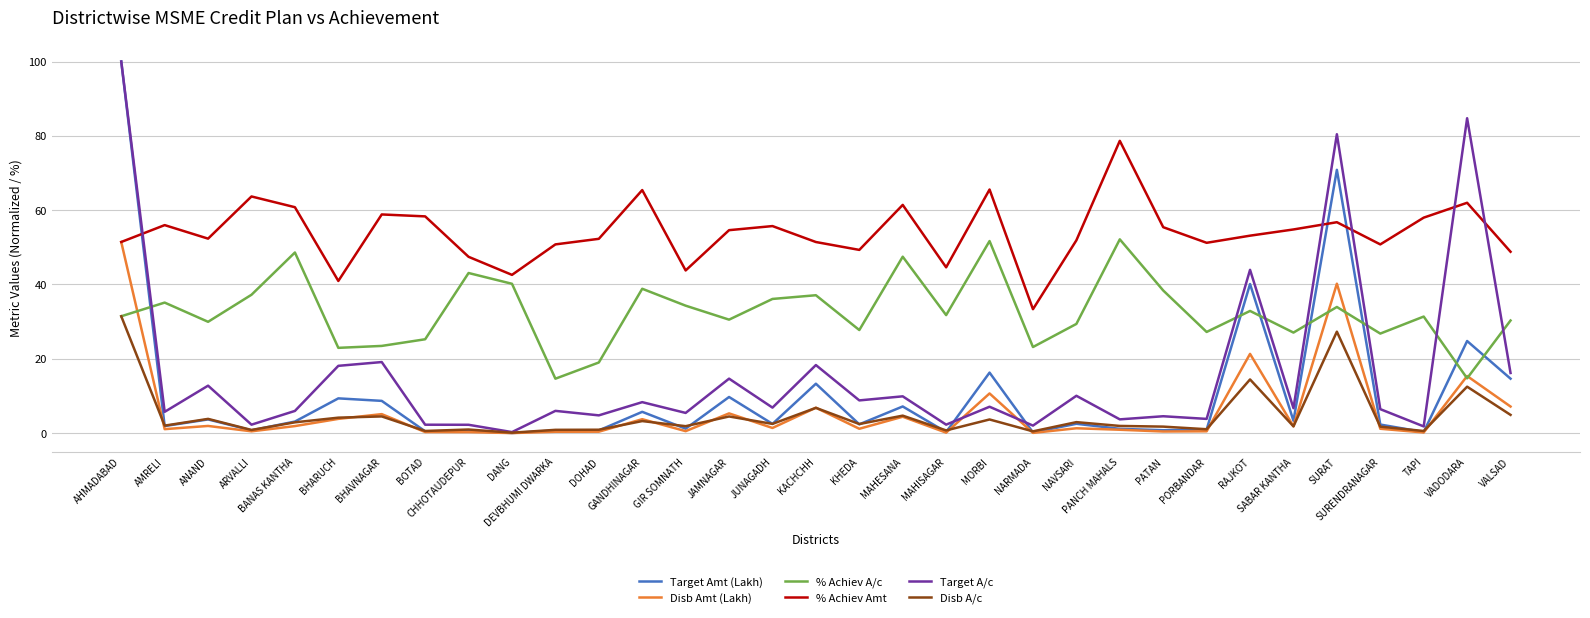

What is the difference between the Target Amt (Lakh) values at DOHAD and BOTAD?

0.2